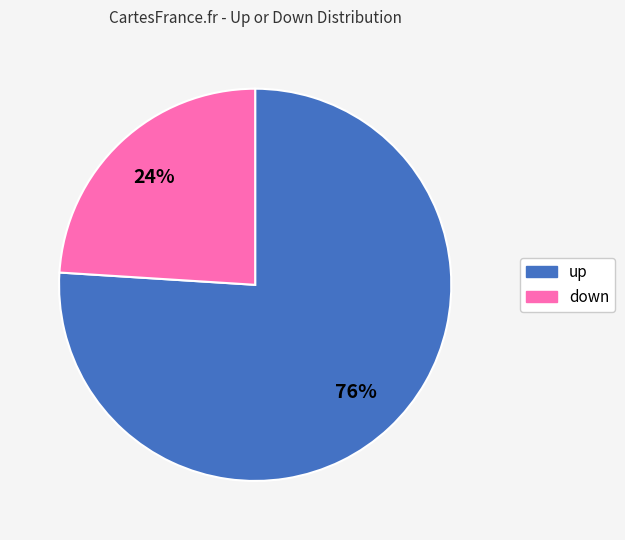

To the nearest percent, what is the combined percentage of up and down?

100%